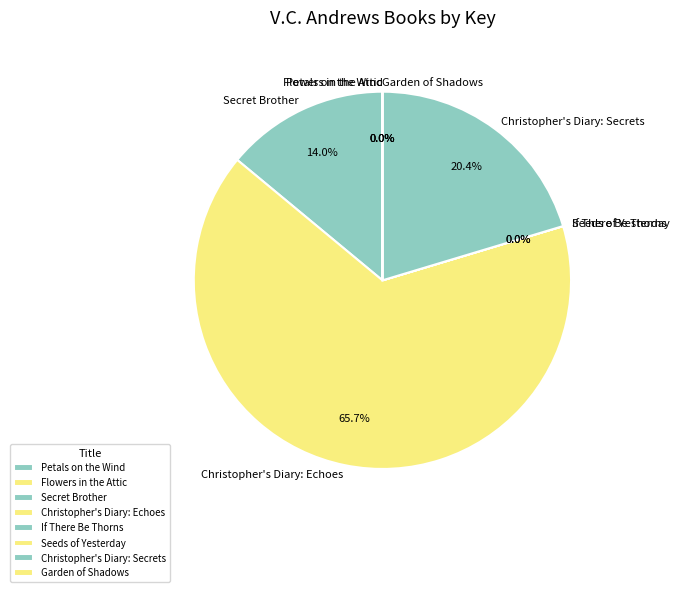

To the nearest percent, what is the average slice percentage?

12%